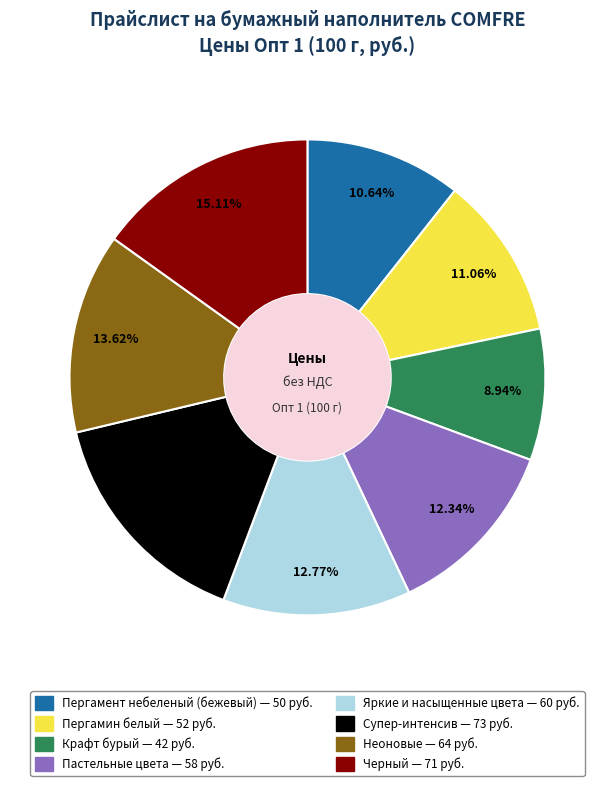

Between Пергамин белый and Крафт бурый, which is larger?

Пергамин белый